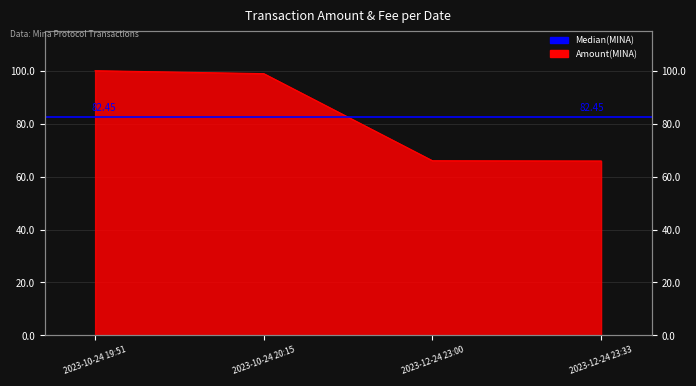

Where does the data first go above 98?

2023-10-24 19:51